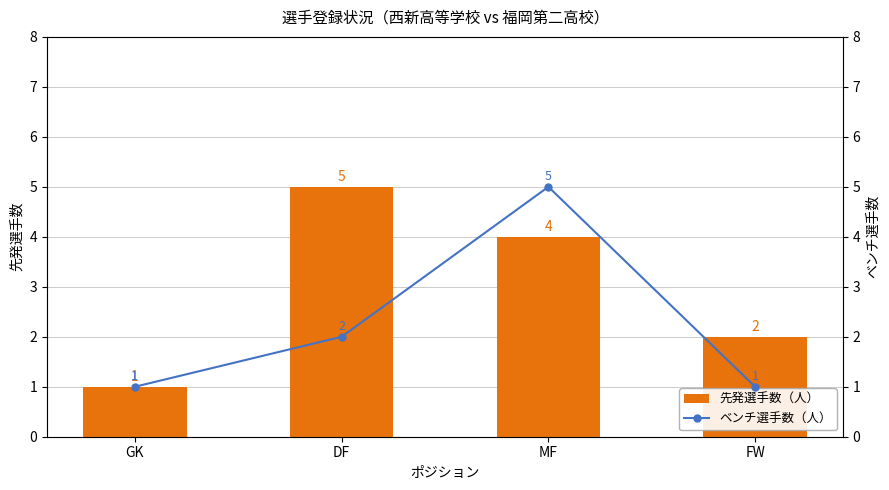

Reading left to right, list all the values displayed in this chart.

先発選手数（人）: GK=1	DF=5	MF=4	FW=2
ベンチ選手数（人）: GK=1	DF=2	MF=5	FW=1